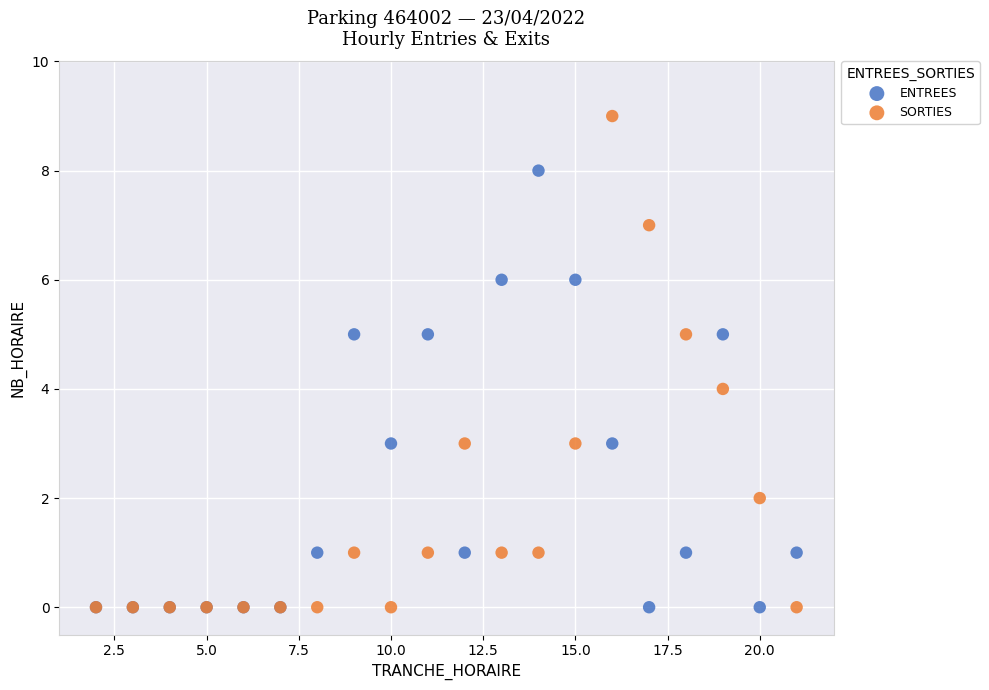

Which series has the largest Y range (max minus min)?

SORTIES